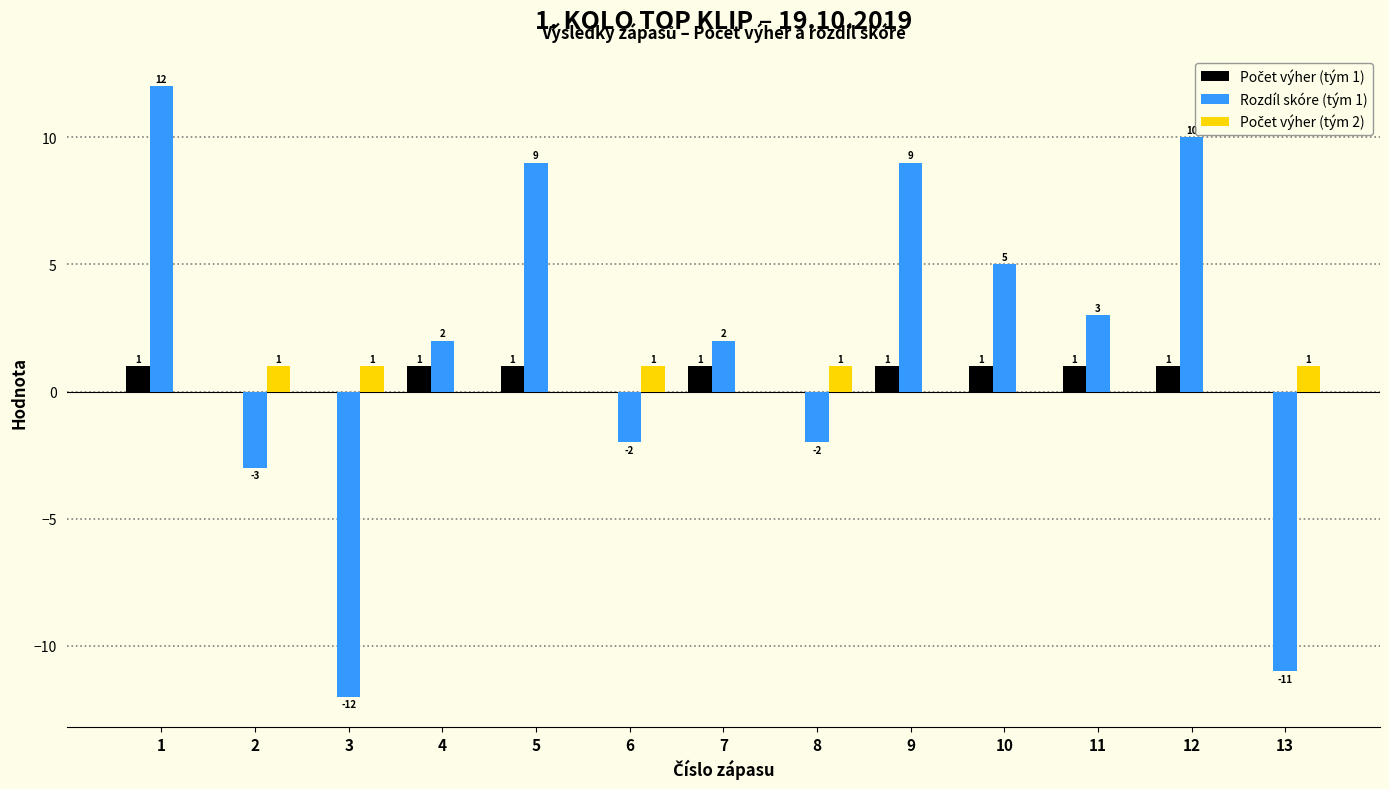

What is the total value across all series at 10?

6